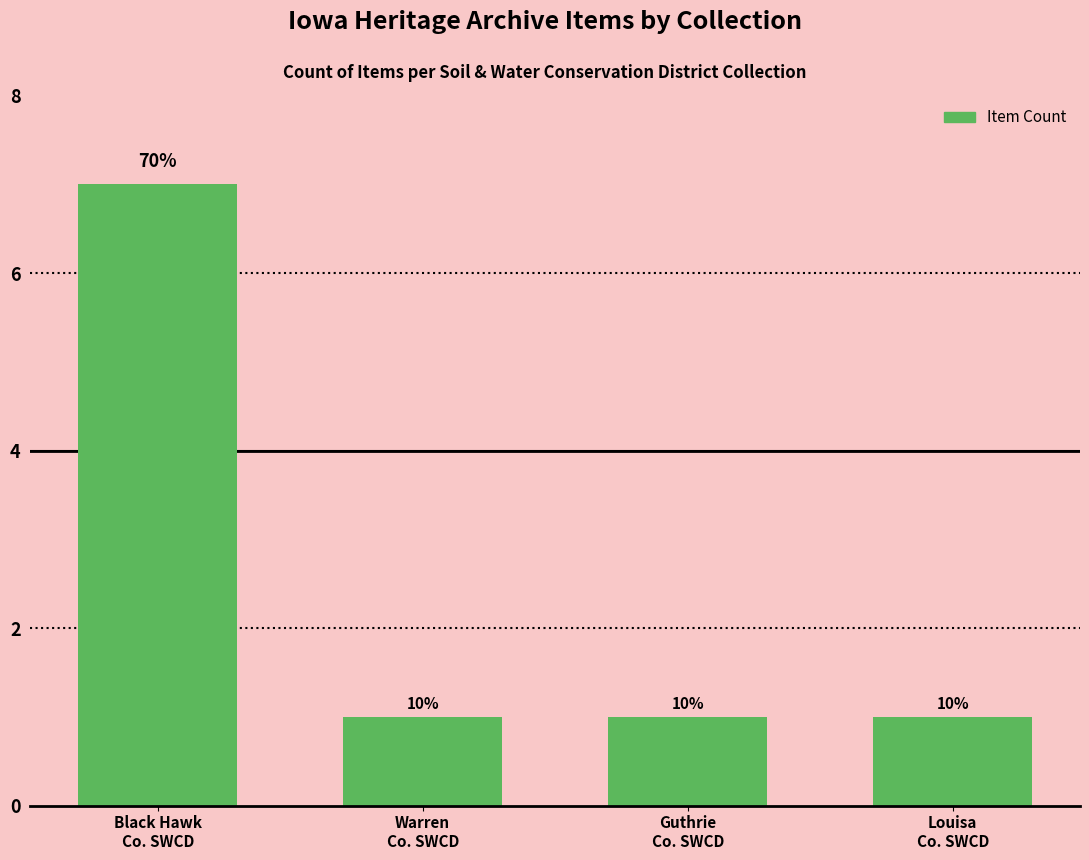

How many values are between 1 and 7?

4